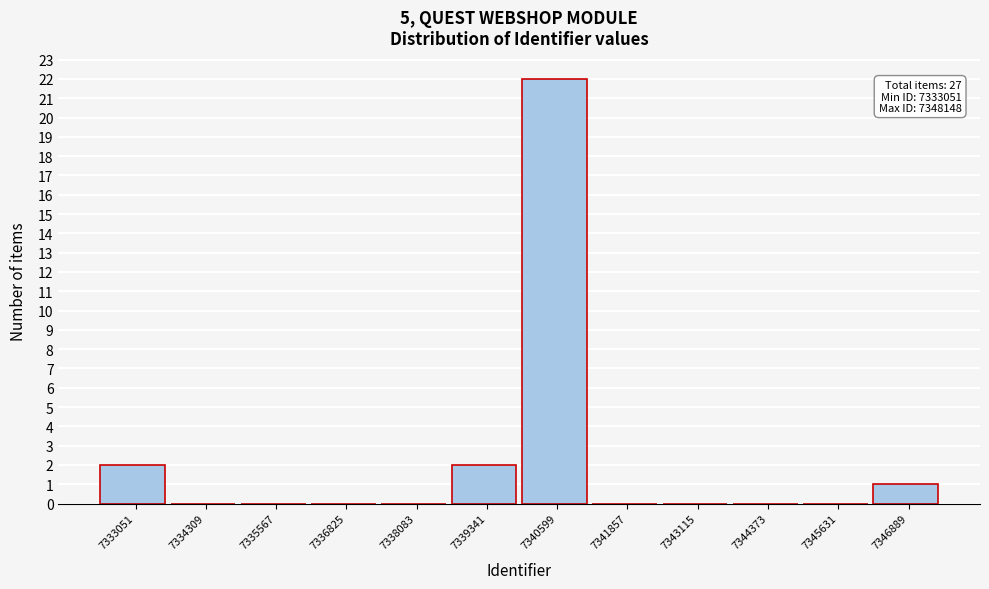

Reading left to right, list all the values displayed in this chart.

7333051=2	7334309=0	7335567=0	7336825=0	7338083=0	7339341=2	7340599=22	7341857=0	7343115=0	7344373=0	7345631=0	7346889=1